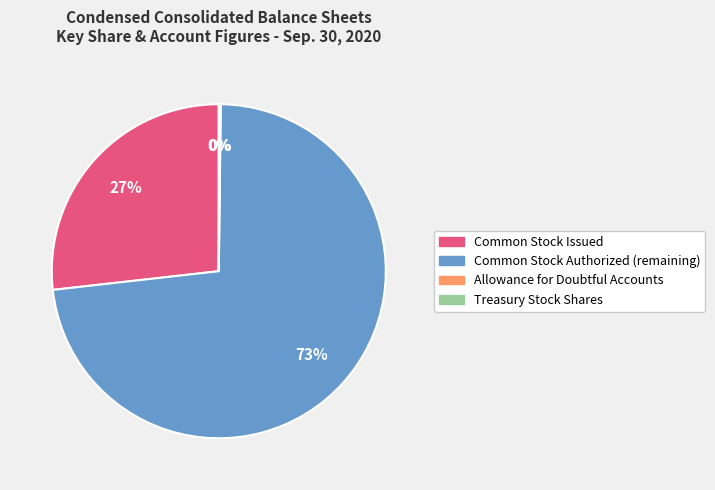

Is there a majority slice in this chart?

Yes